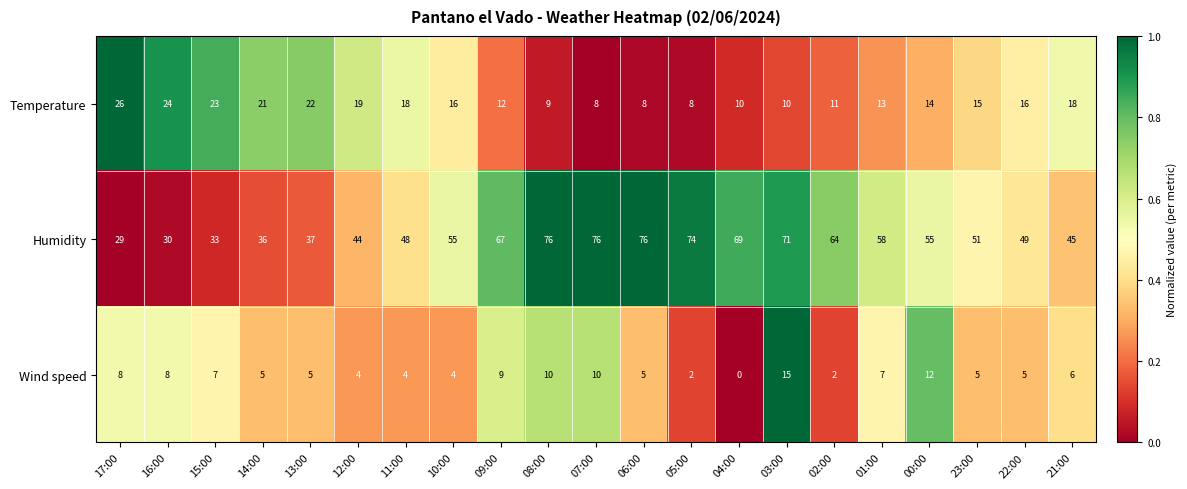

True or false: Humidity has a value of 32 at 06:00.

False